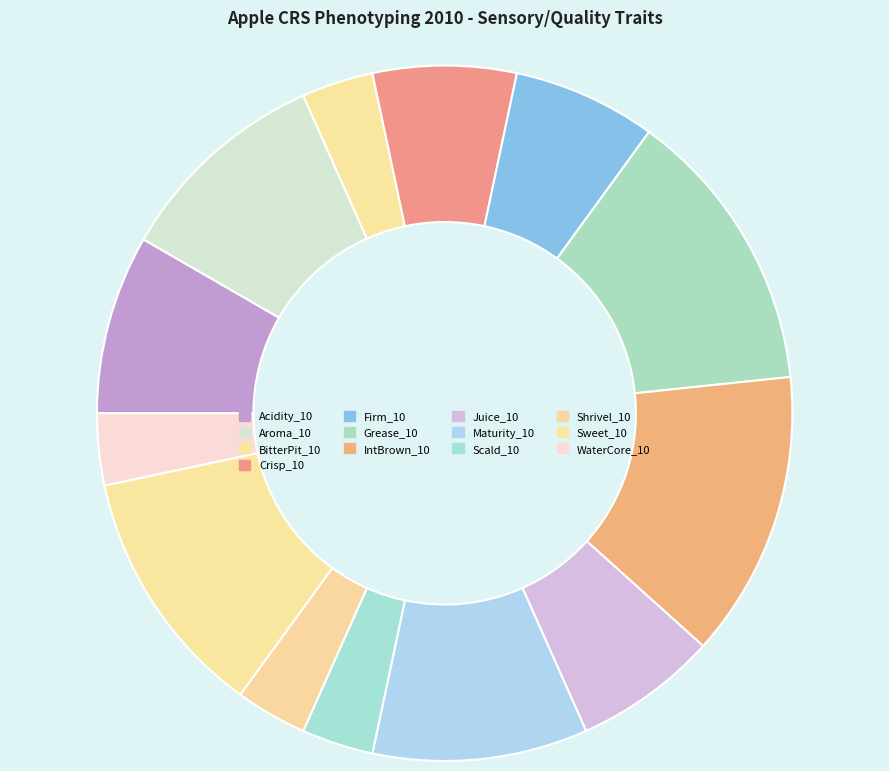

Is there any slice that represents more than half of the pie?

No